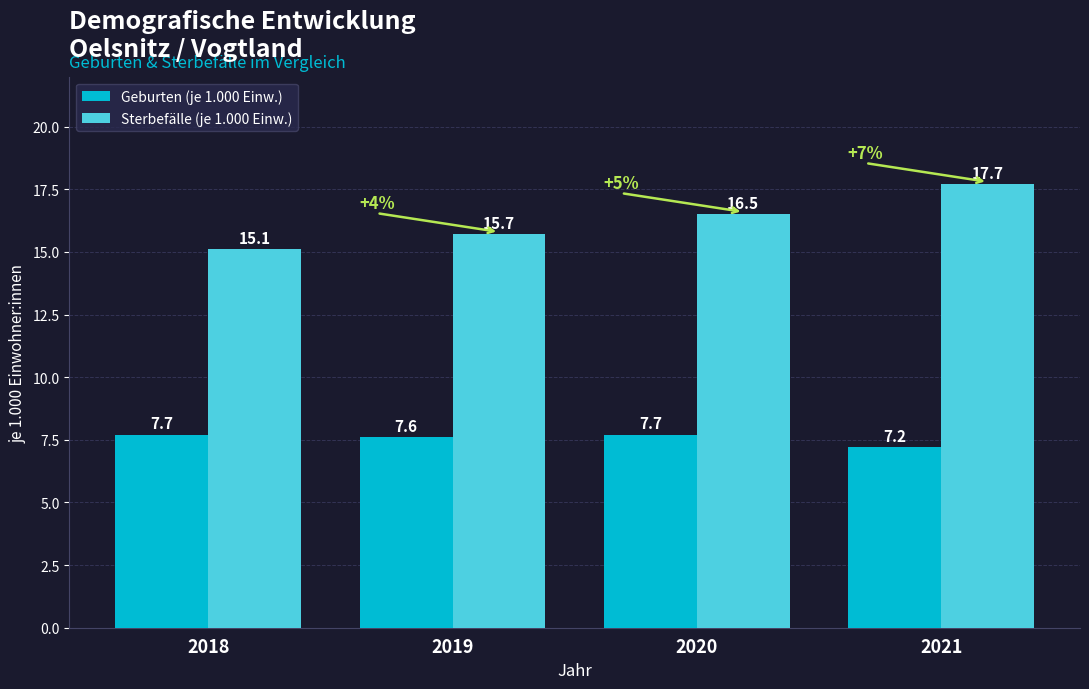

What is the sum of the Geburten (je 1.000 Einw.) values at 2020 and 2019?

15.3